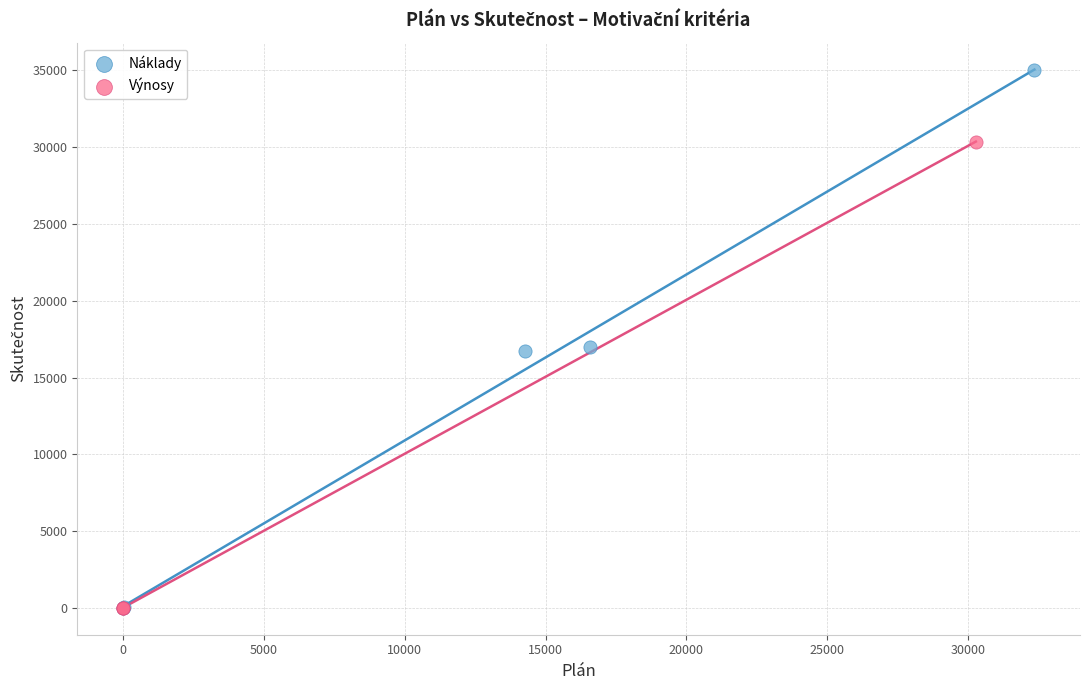

Which series has the widest spread of Y values?

Náklady